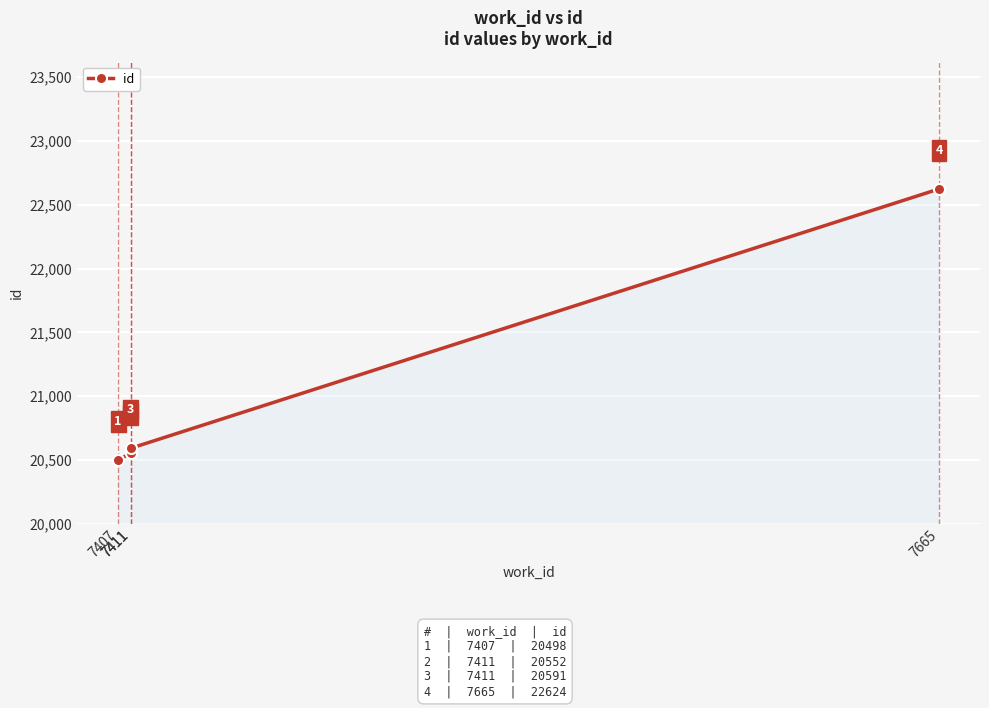

How many lines are shown in the chart?

1